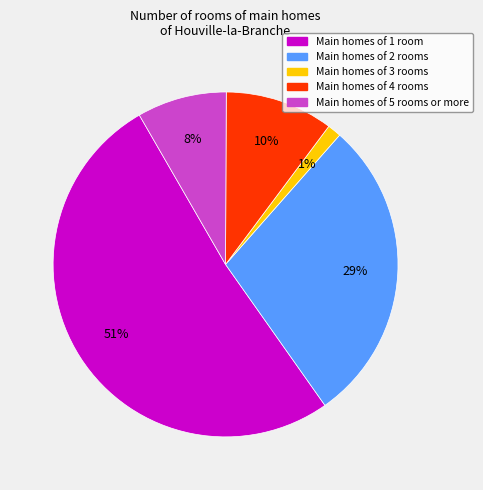

Does any single category account for the majority?

Yes